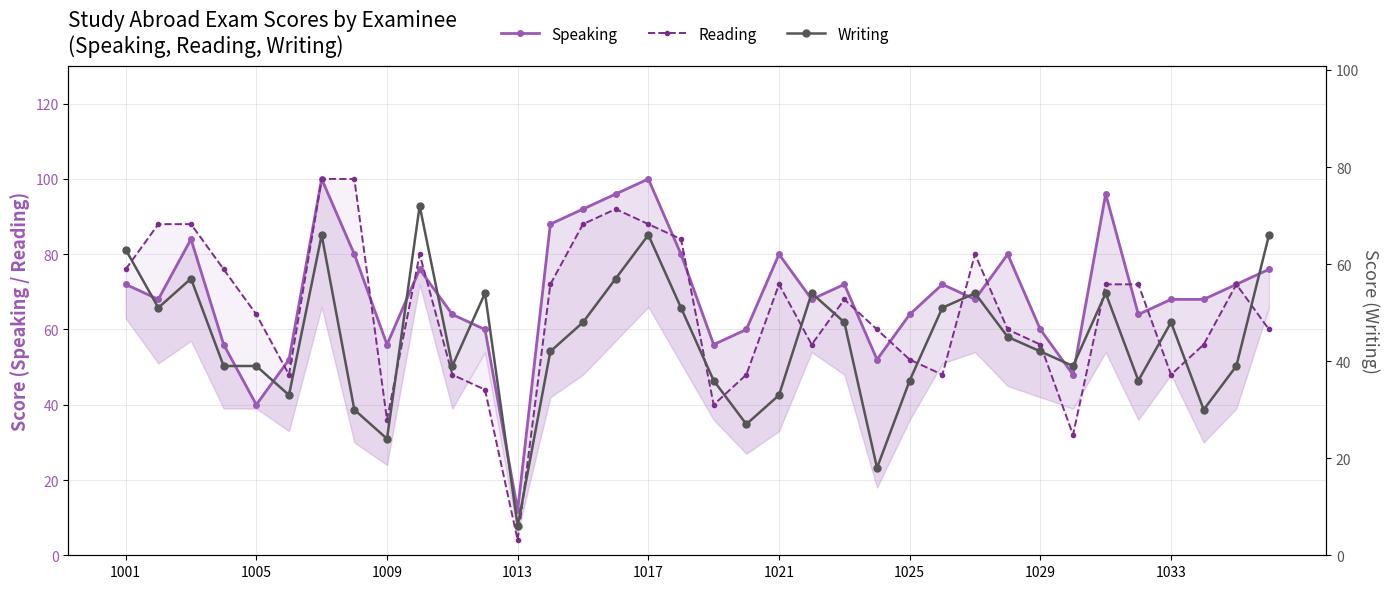

What is the lowest value of the Speaking series?

12